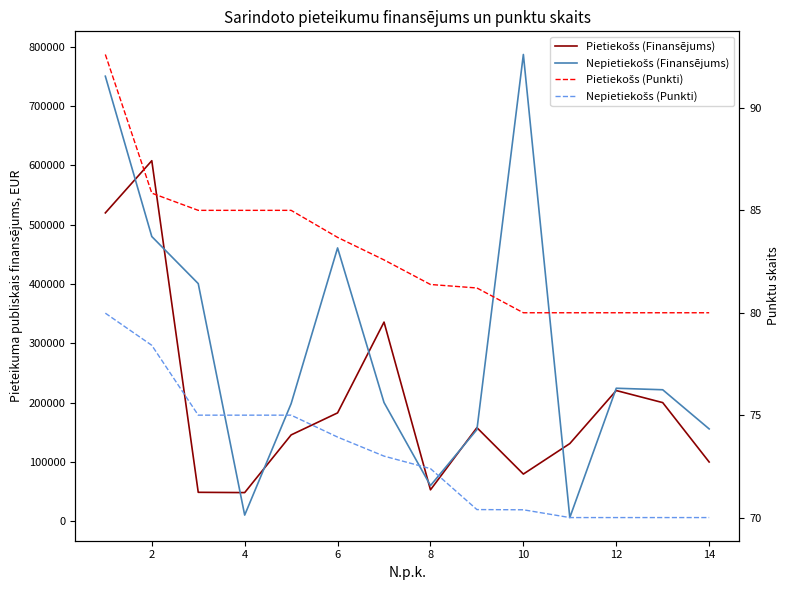

List the series in order of their peak value, lowest first.

Nepietiekošs (Punkti), Pietiekošs (Punkti), Pietiekošs (Finansējums), Nepietiekošs (Finansējums)